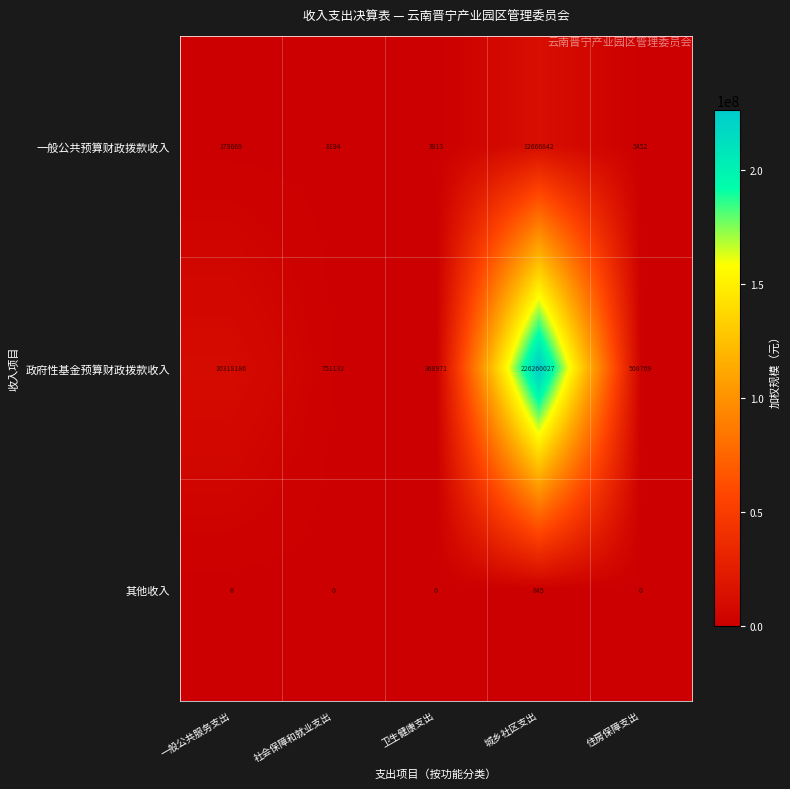

At 城乡社区支出, list the series in order from smallest to largest.

其他收入, 一般公共预算财政拨款收入, 政府性基金预算财政拨款收入